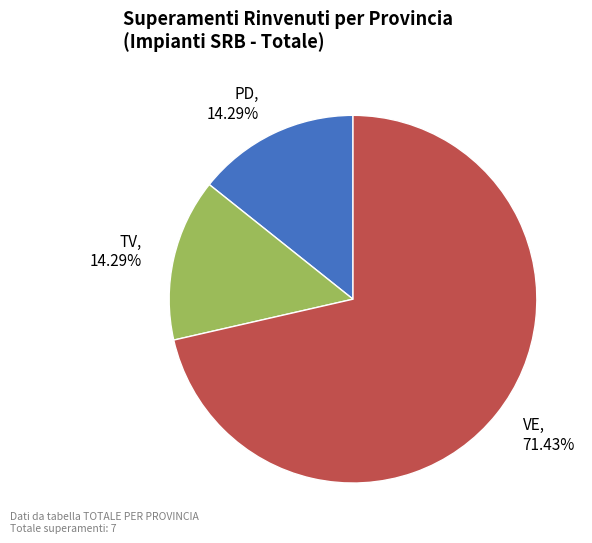

Approximately how many times larger is the value at VE compared to TV?

5.0